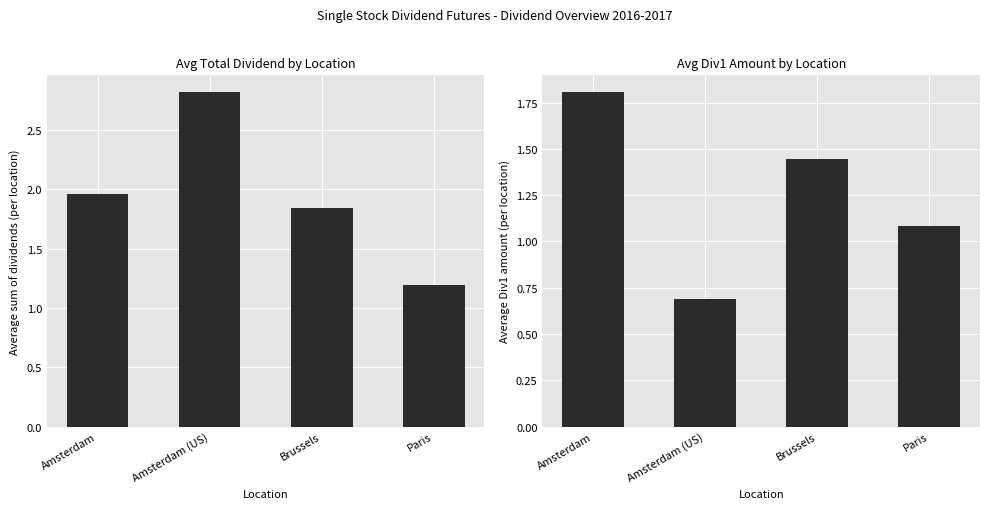

True or false: Div1 amount has a value of 2.4 at Brussels.

False